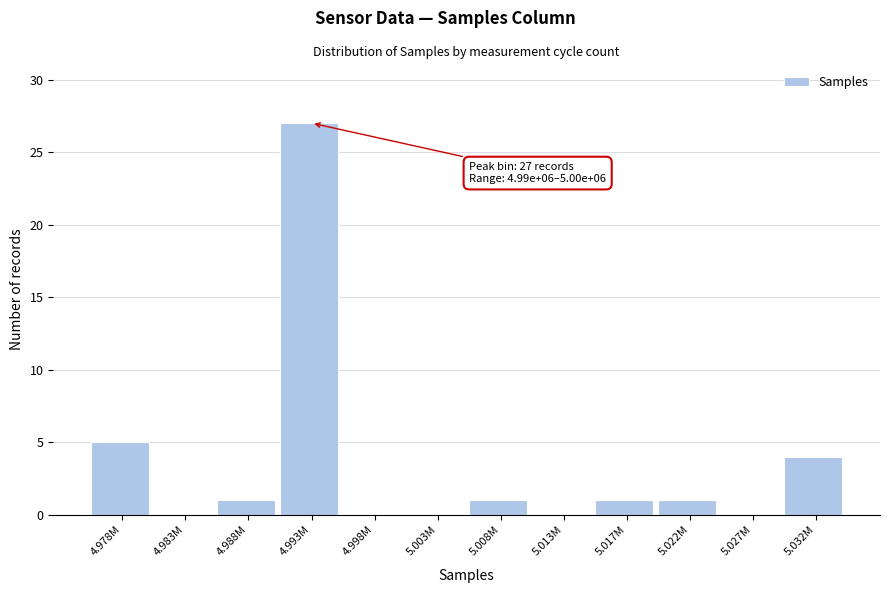

Reading left to right, what are all the values shown in this chart?

4.978M=5	4.983M=0	4.988M=1	4.993M=27	4.998M=0	5.003M=0	5.008M=1	5.013M=0	5.017M=1	5.022M=1	5.027M=0	5.032M=4